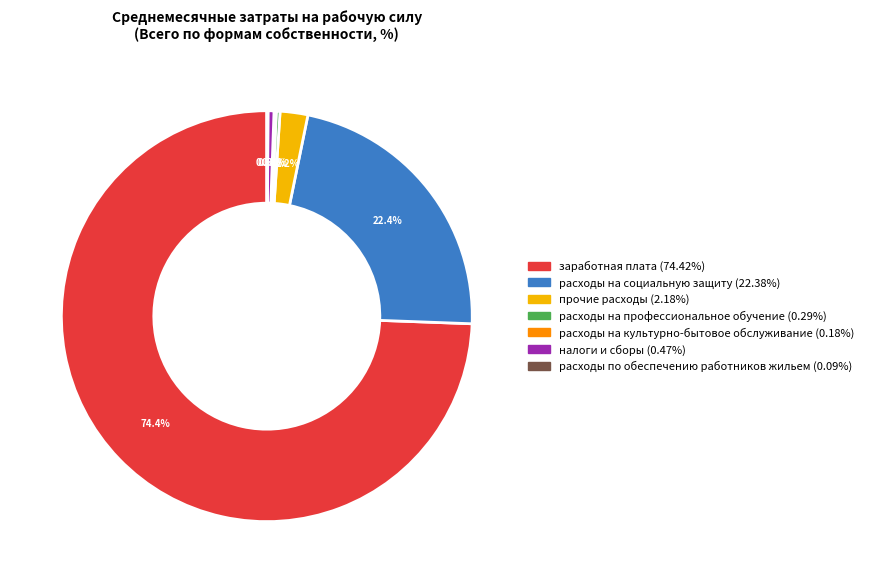

Which category has the biggest portion of the pie?

заработная плата